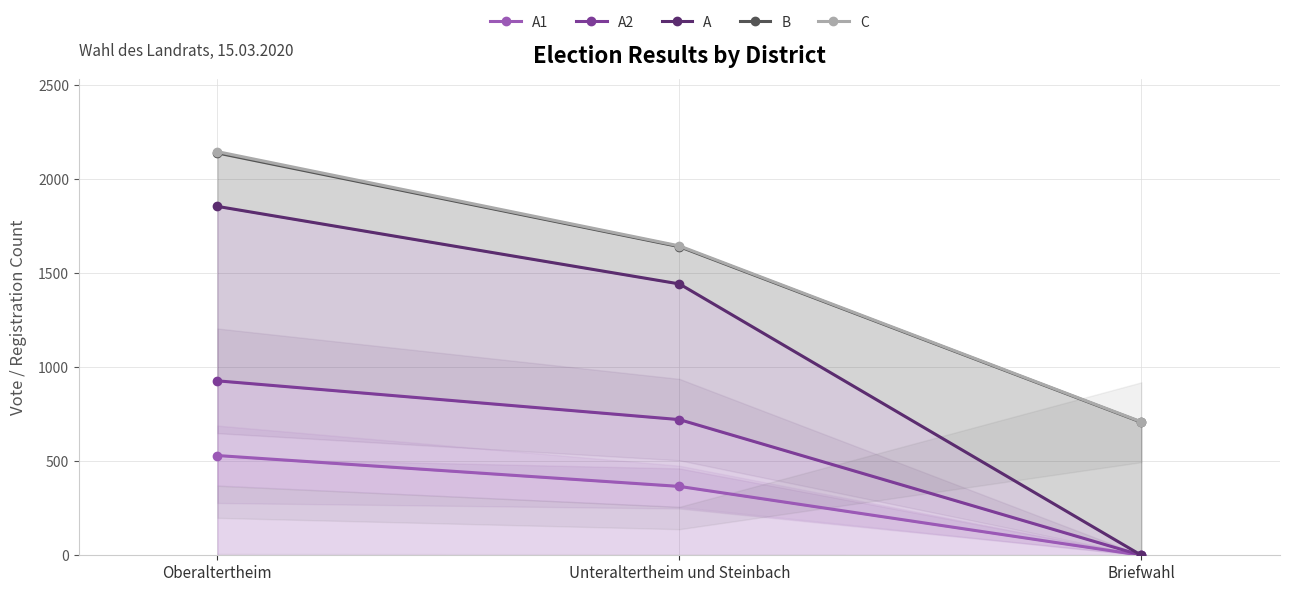

How many values in the A1 series are below 366?

1